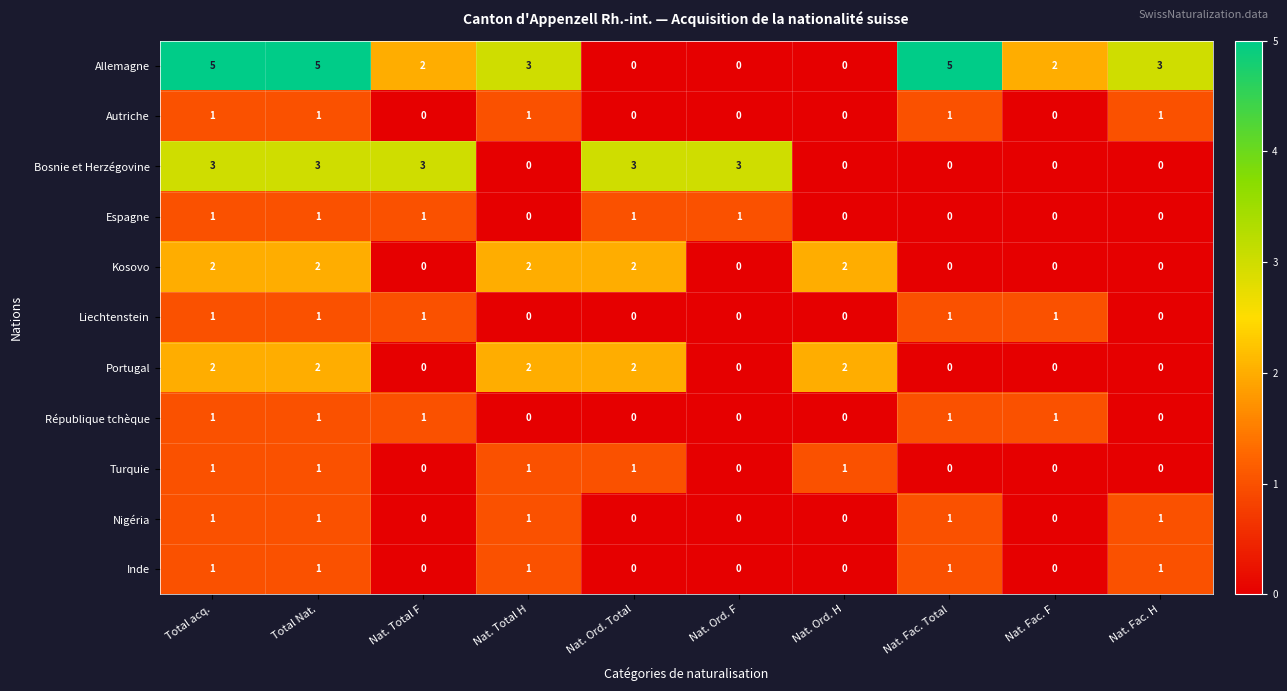

How many Portugal values are between 0 and 2?

10